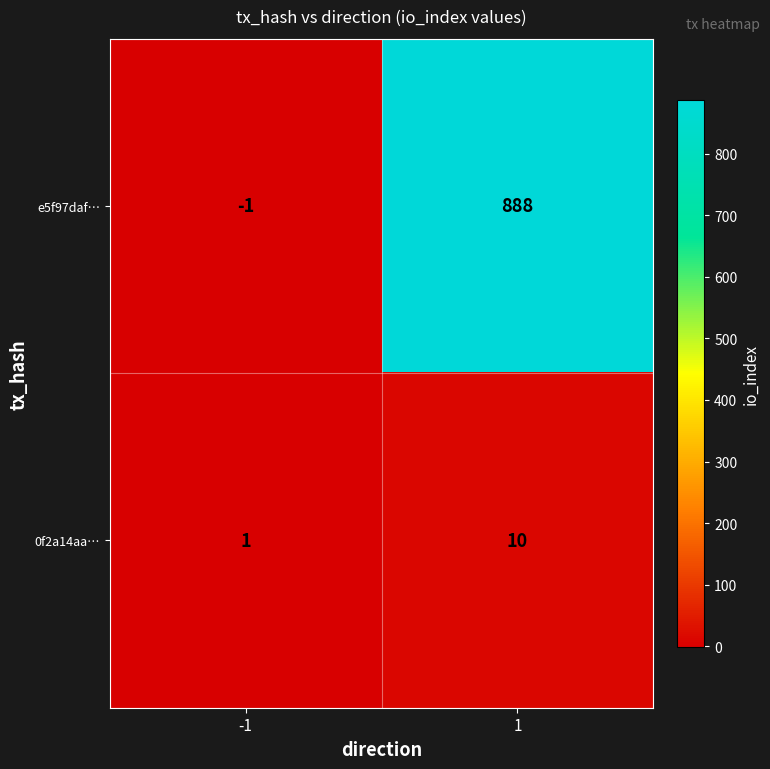

Which series has the largest total across all categories?

e5f97daf…